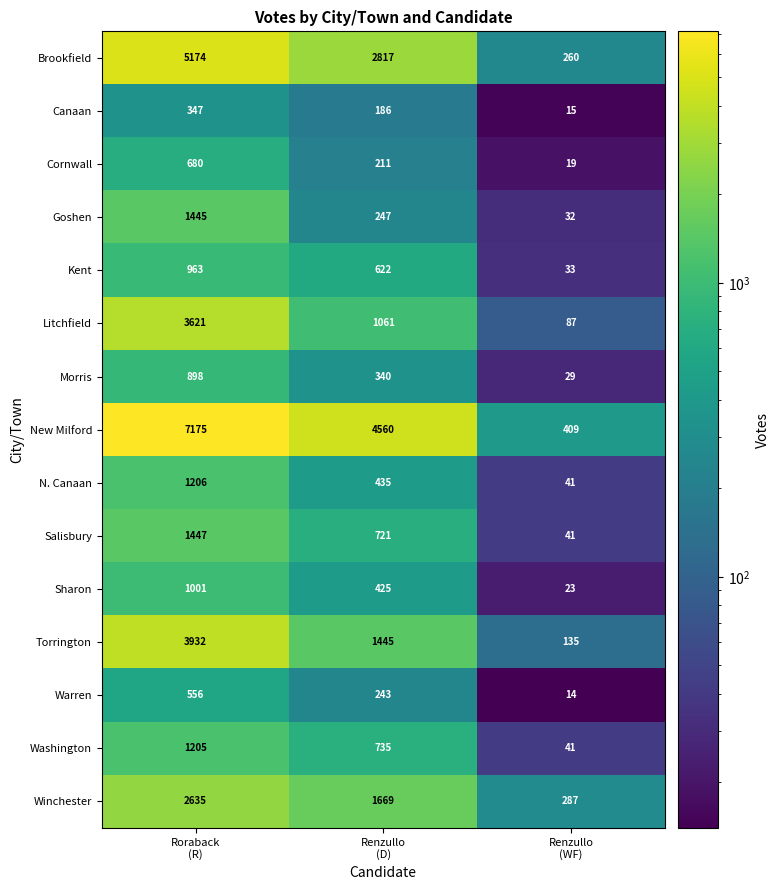

List the series in order of their peak value, highest first.

New Milford, Brookfield, Torrington, Litchfield, Winchester, Salisbury, Goshen, N. Canaan, Washington, Sharon, Kent, Morris, Cornwall, Warren, Canaan